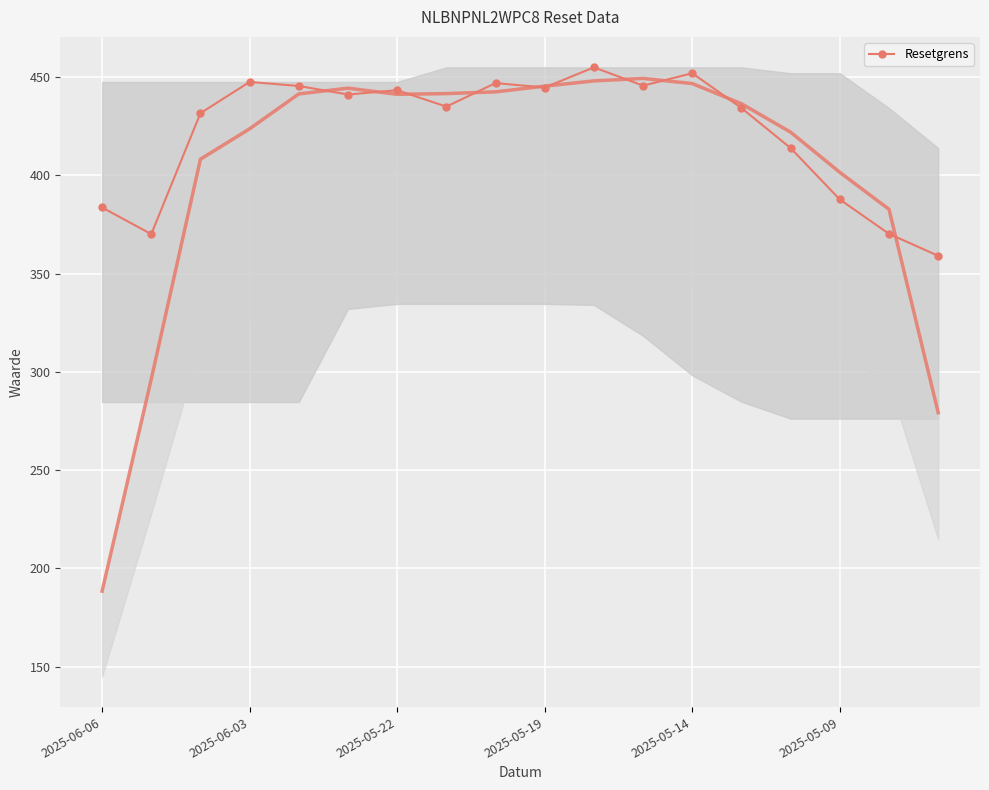

True or false: Resetgrens has more than 1 interior local peaks.

True